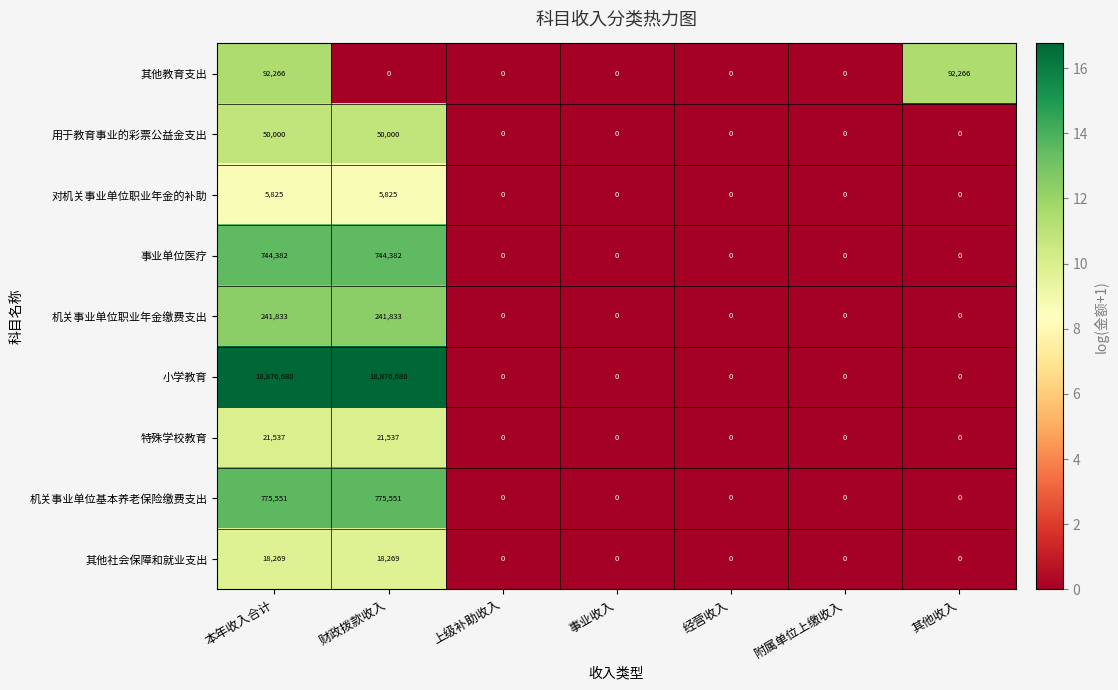

How many categories are shown in the chart?

7